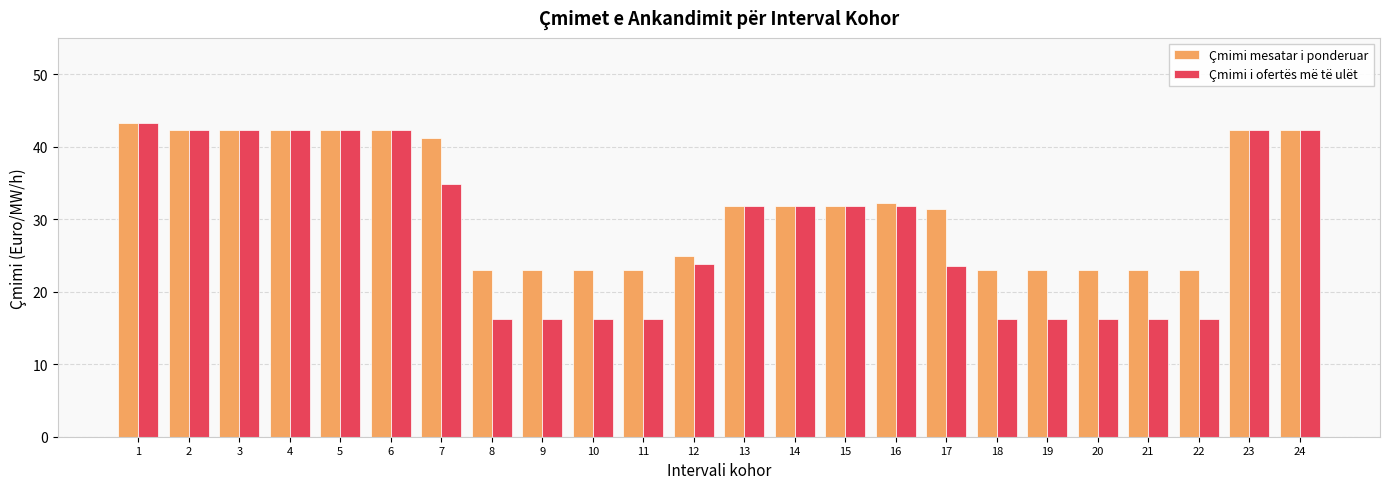

Reading right to left, what are all the values shown in this chart?

Çmimi mesatar i ponderuar: 42.3	42.3	23.0	23.0	23.0	23.0	23.0	31.4	32.2	31.9	31.9	31.9	24.9	23.0	23.0	23.0	23.0	41.2	42.3	42.3	42.3	42.3	42.3	43.3
Çmimi i ofertës më të ulët: 42.3	42.3	16.3	16.3	16.3	16.3	16.3	23.5	31.9	31.9	31.9	31.9	23.8	16.3	16.3	16.3	16.3	34.8	42.3	42.3	42.3	42.3	42.3	43.3